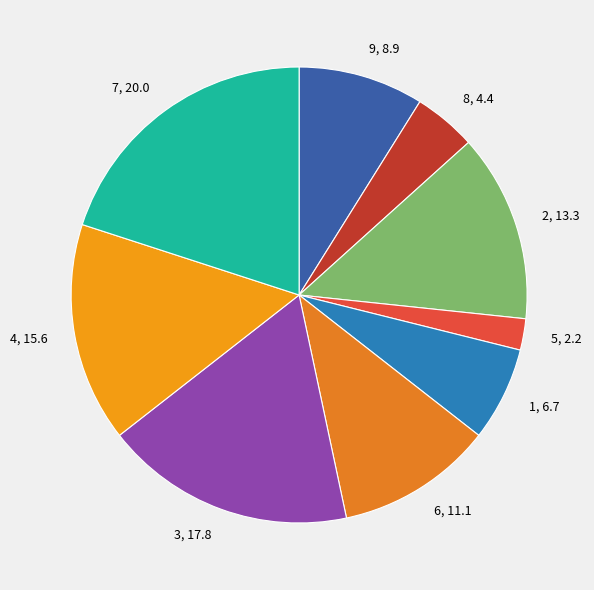

Do 3, 17.8 and 5, 2.2 together represent more than half of the pie?

No